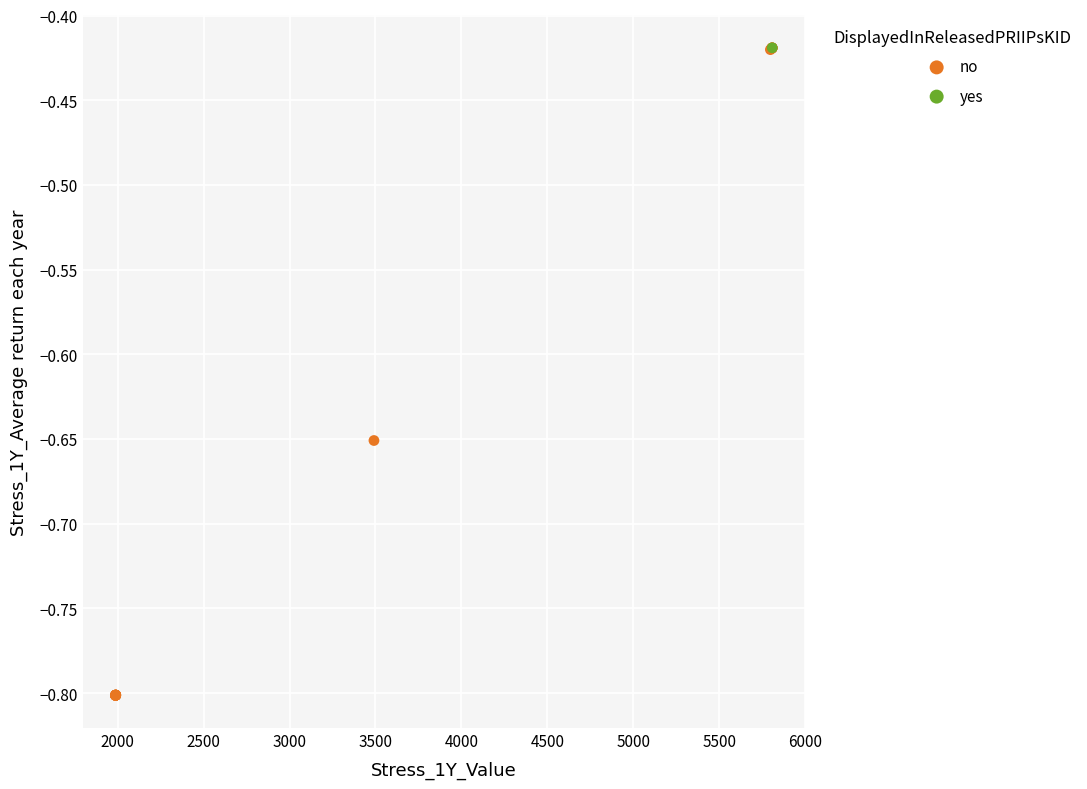

What are all the series names shown in the legend?

no, yes